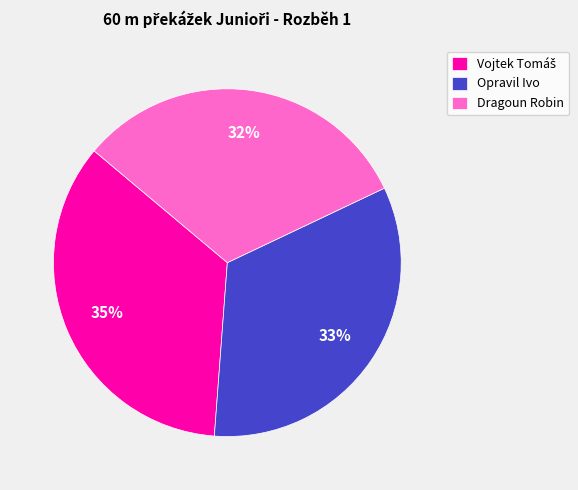

Does any single category account for the majority?

No